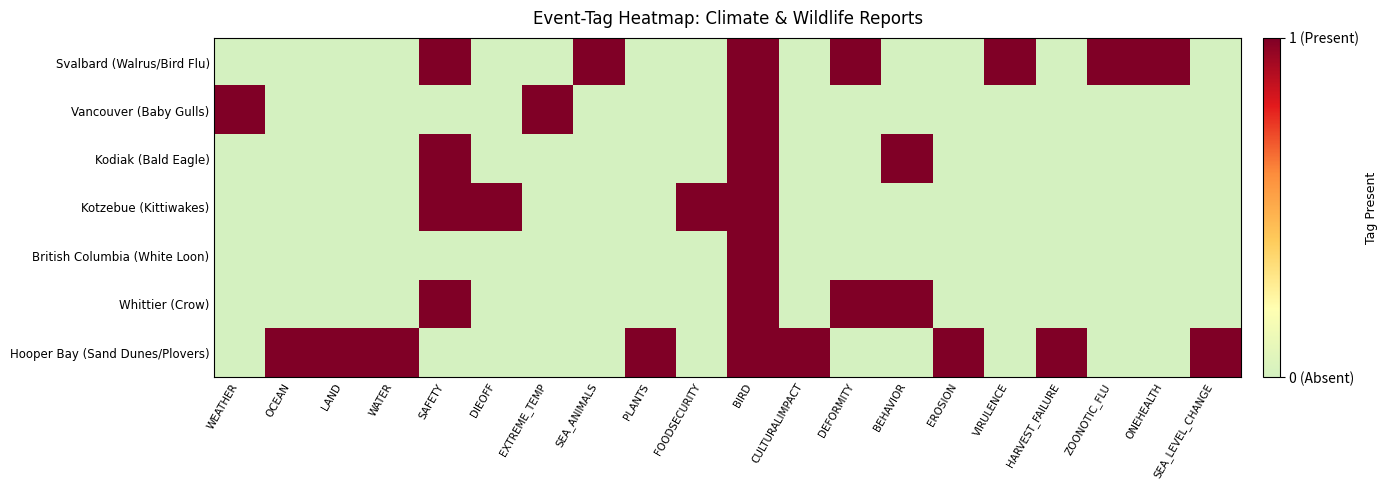

Rank the series by their maximum value, from highest to lowest.

Svalbard (Walrus/Bird Flu), Vancouver (Baby Gulls), Kodiak (Bald Eagle), Kotzebue (Kittiwakes), British Columbia (White Loon), Whittier (Crow), Hooper Bay (Sand Dunes/Plovers)